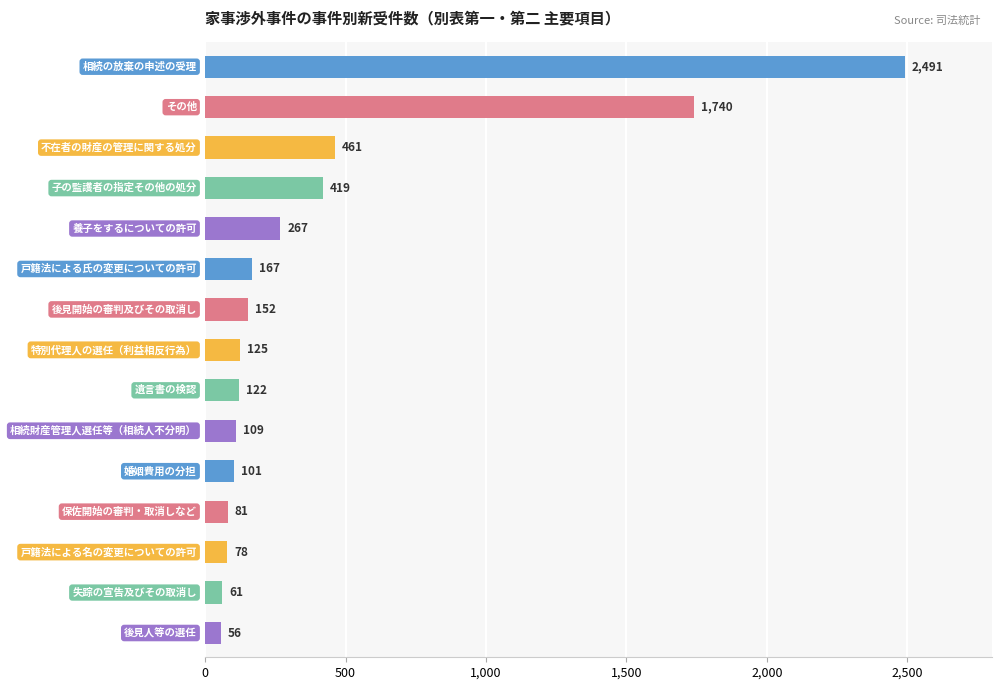

What is the greatest value displayed?

2491